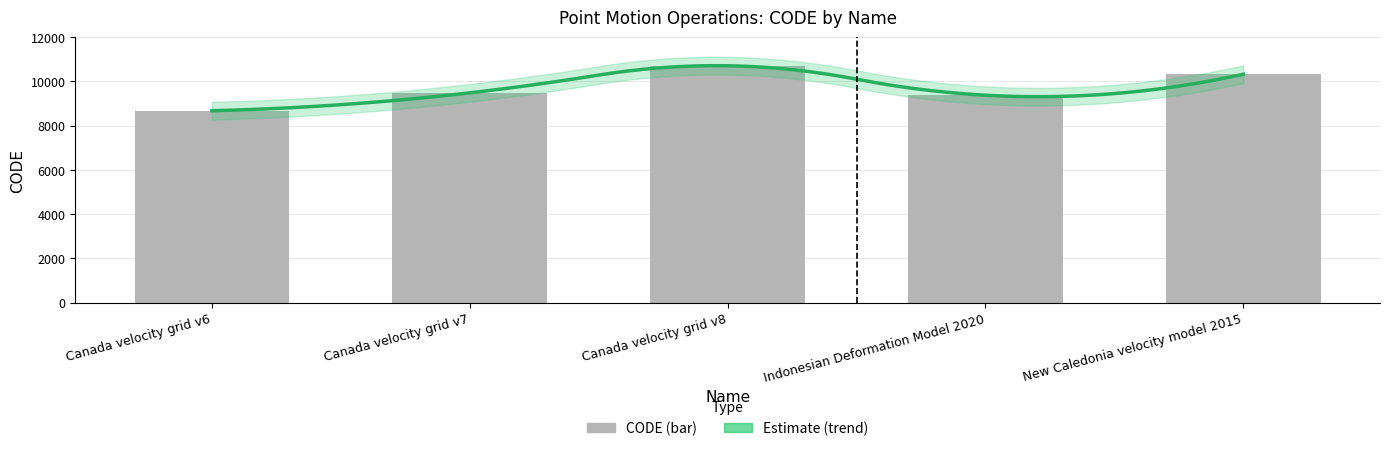

What value does the data have at Canada velocity grid v6, to the nearest 10?

8680